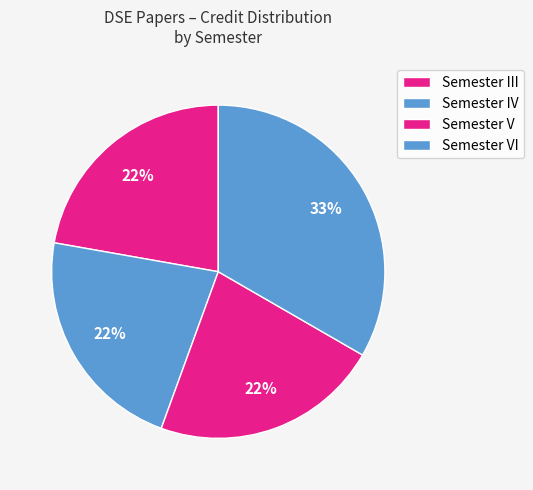

How many segments does this pie chart have?

4